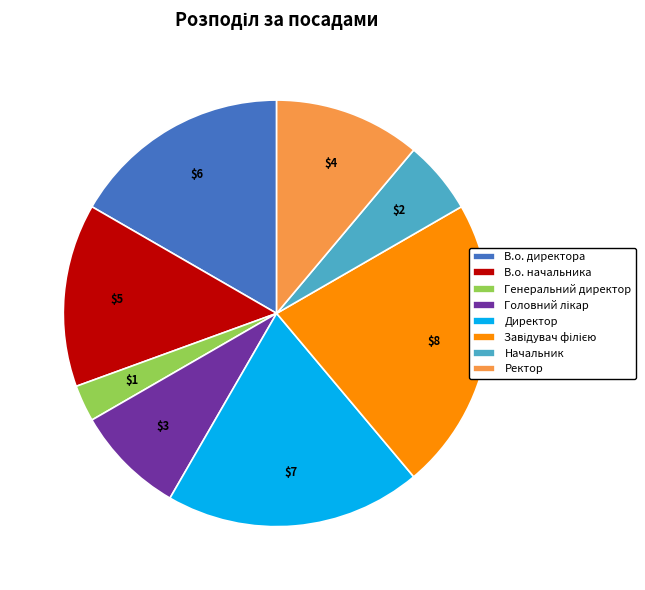

Combined, do Начальник and Директор account for over 50%?

No